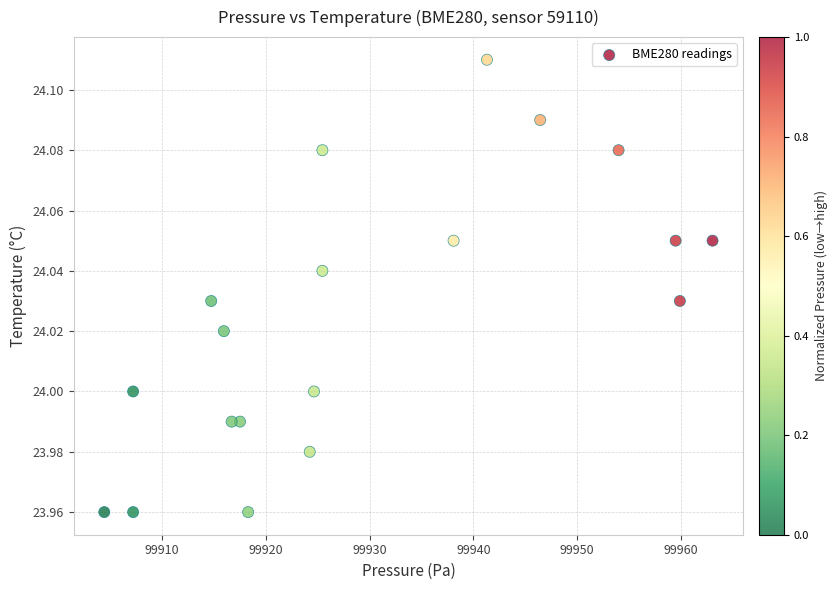

What is the range of X values (max minus min)?

58.6